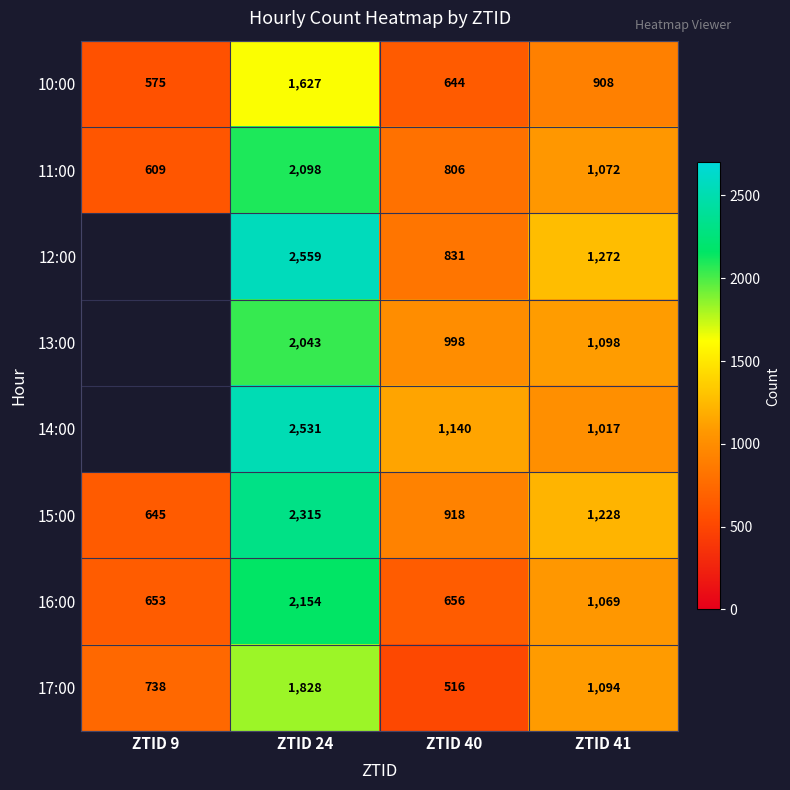

How many 11:00 values are between 806 and 2098?

3